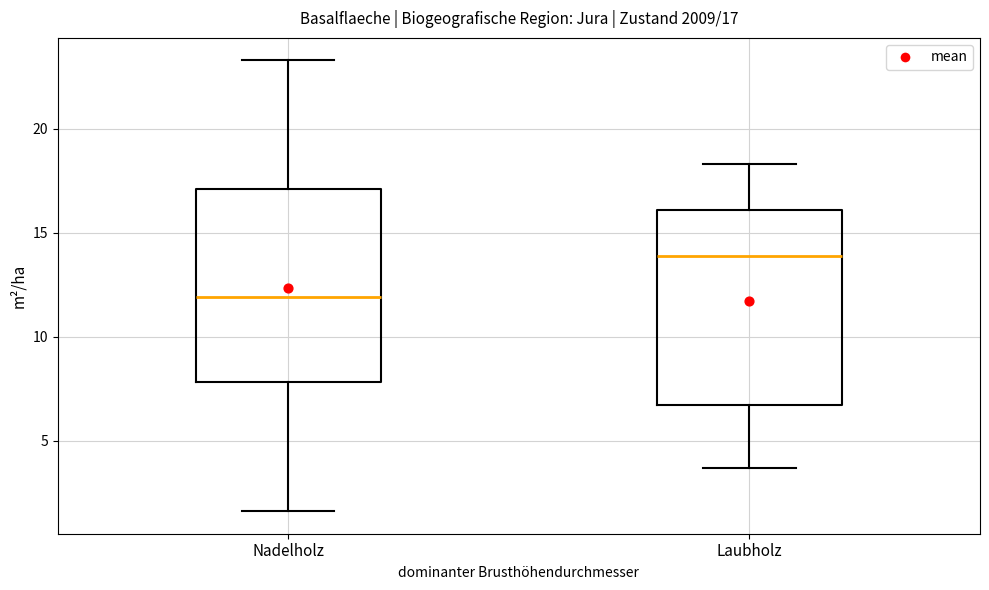

Which box's median line is the lowest?

Nadelholz